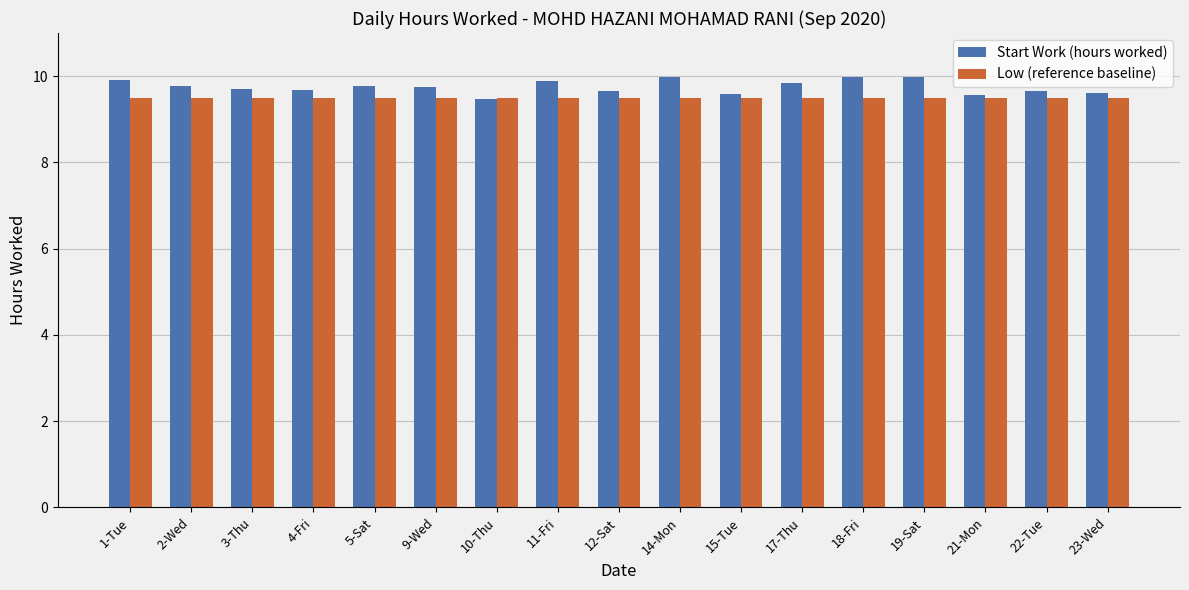

Which series has the largest range (max minus min)?

Start Work (hours worked)